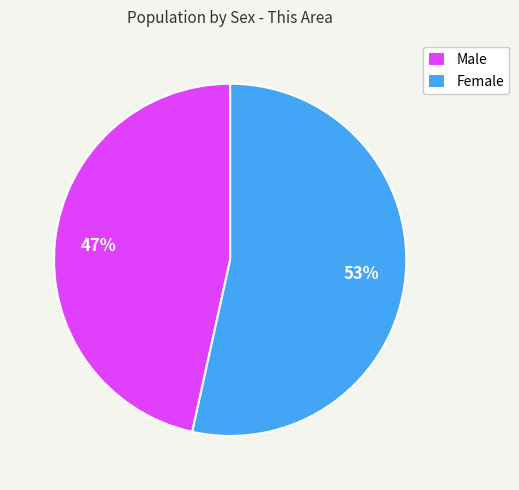

What is the ratio of the value at Male to the value at Female?

0.9